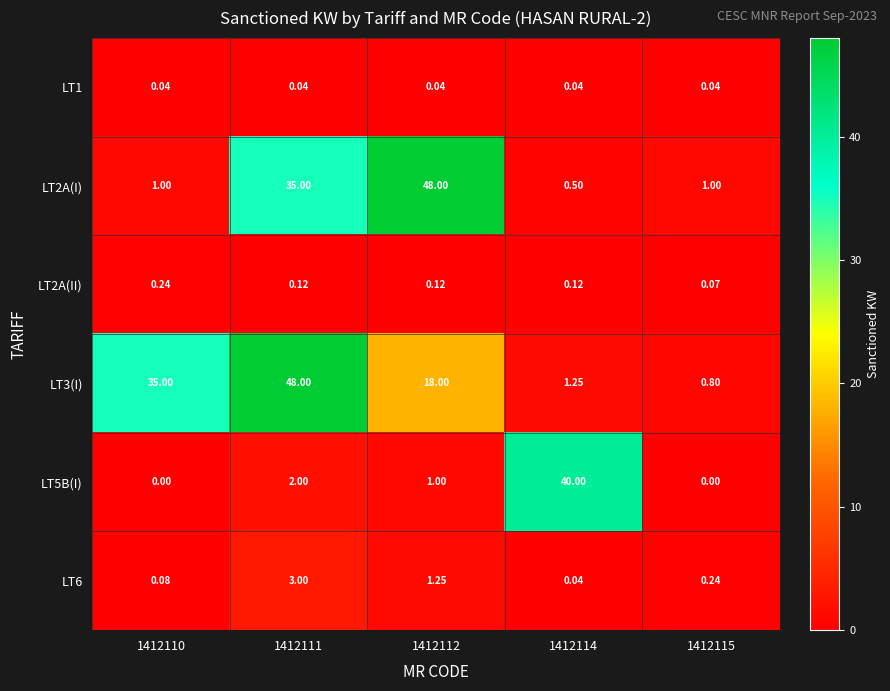

At how many categories does at least one series exceed 14?

4